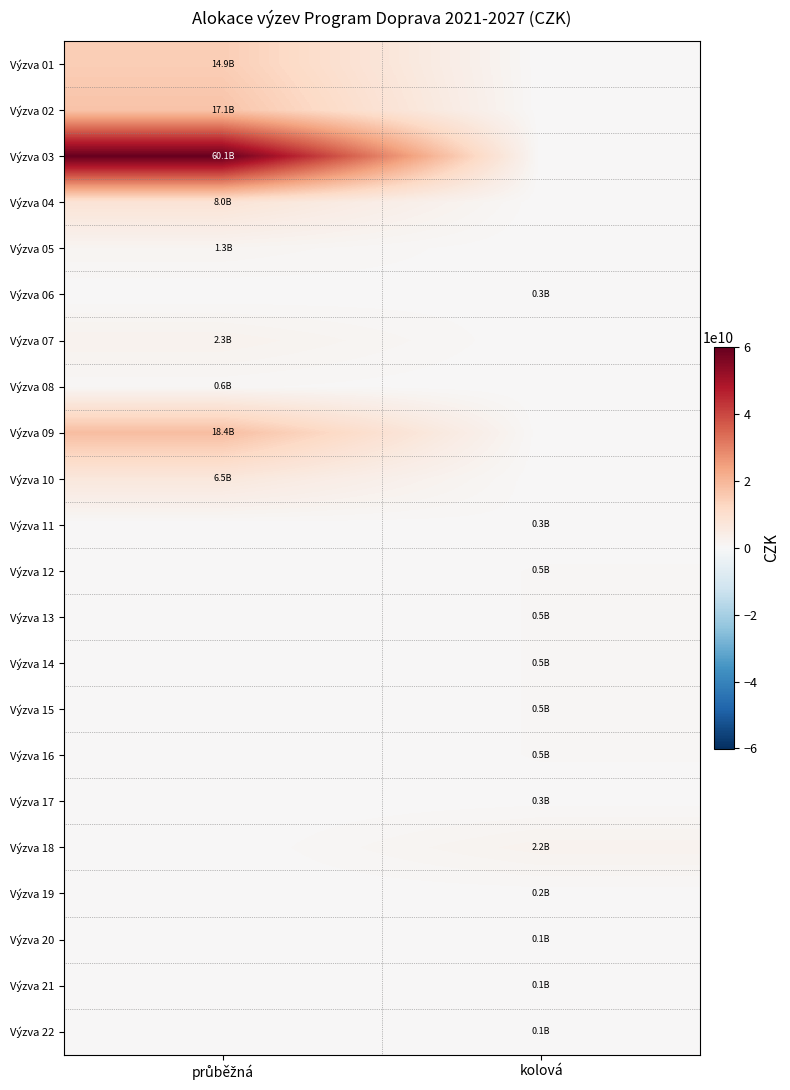

Reading left to right, what are all the values shown in this chart?

Výzva 01: průběžná=14858815802.4	kolová=0.0
Výzva 02: průběžná=17081540197.6	kolová=0.0
Výzva 03: průběžná=60086368897.1	kolová=0.0
Výzva 04: průběžná=8041870372.9	kolová=0.0
Výzva 05: průběžná=1337162988.8	kolová=0.0
Výzva 06: průběžná=0.0	kolová=300000000.0
Výzva 07: průběžná=2305882352.9	kolová=0.0
Výzva 08: průběžná=576470588.2	kolová=0.0
Výzva 09: průběžná=18378864362.4	kolová=0.0
Výzva 10: průběžná=6498425489.8	kolová=0.0
Výzva 11: průběžná=0.0	kolová=282692025.0
Výzva 12: průběžná=0.0	kolová=500000000.0
Výzva 13: průběžná=0.0	kolová=500000000.0
Výzva 14: průběžná=0.0	kolová=500000000.0
Výzva 15: průběžná=0.0	kolová=500000000.0
Výzva 16: průběžná=0.0	kolová=500000000.0
Výzva 17: průběžná=0.0	kolová=300000000.0
Výzva 18: průběžná=0.0	kolová=2168500000.0
Výzva 19: průběžná=0.0	kolová=200000000.0
Výzva 20: průběžná=0.0	kolová=150000000.0
Výzva 21: průběžná=0.0	kolová=100000000.0
Výzva 22: průběžná=0.0	kolová=150000000.0